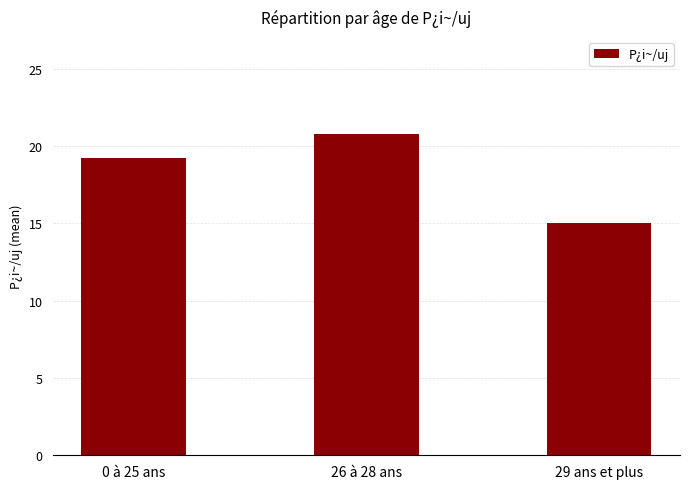

What is the difference between the second highest and minimum values?

4.2